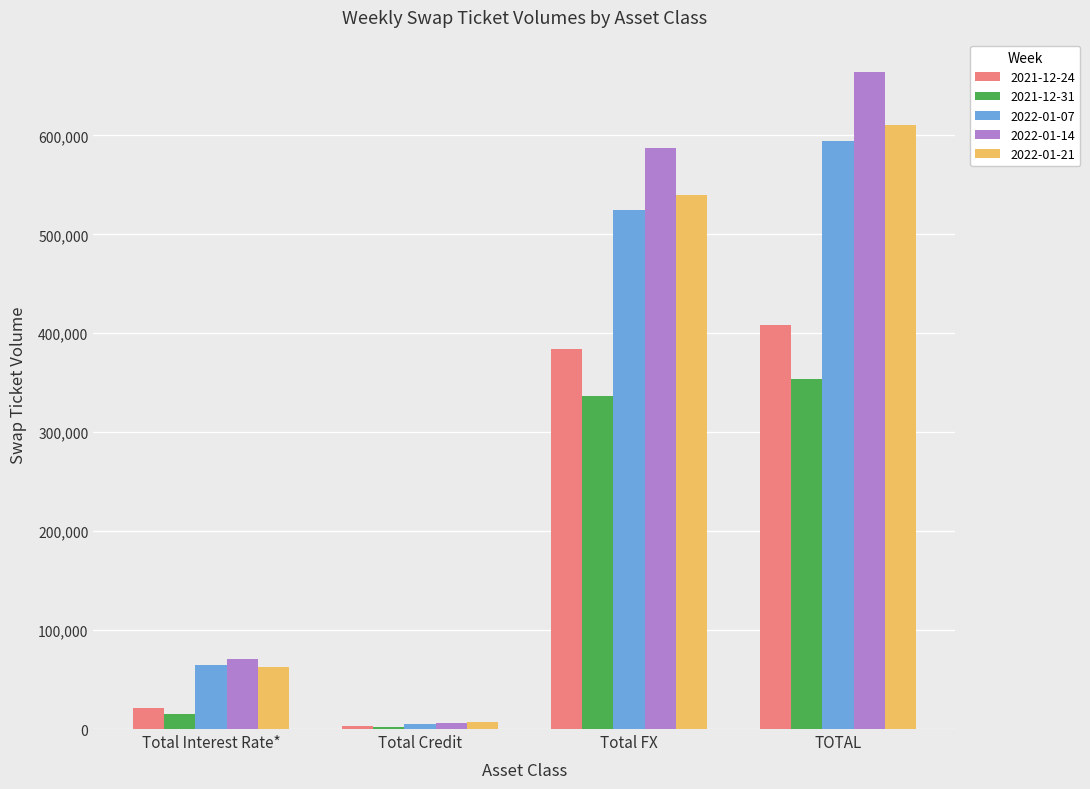

At which category is the sum across all series the highest?

TOTAL